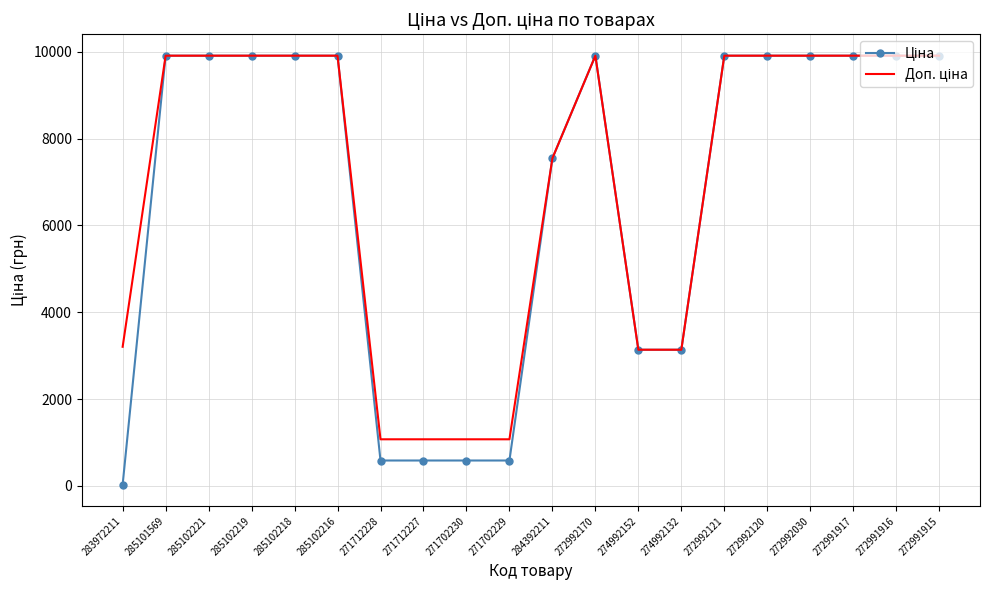

What is the spread (max minus min) of values at 271702230?

488.5